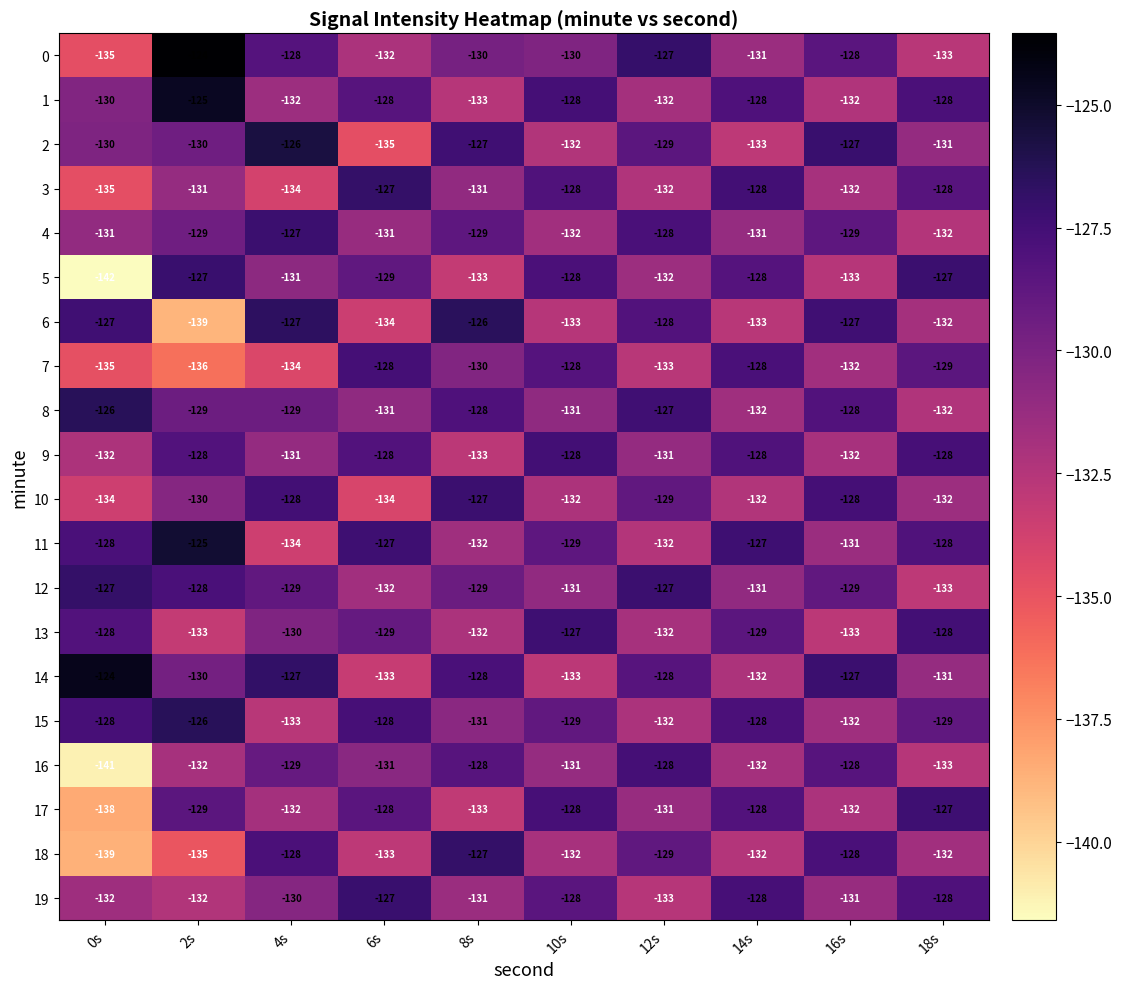

What is the maximum value for 12?

-127